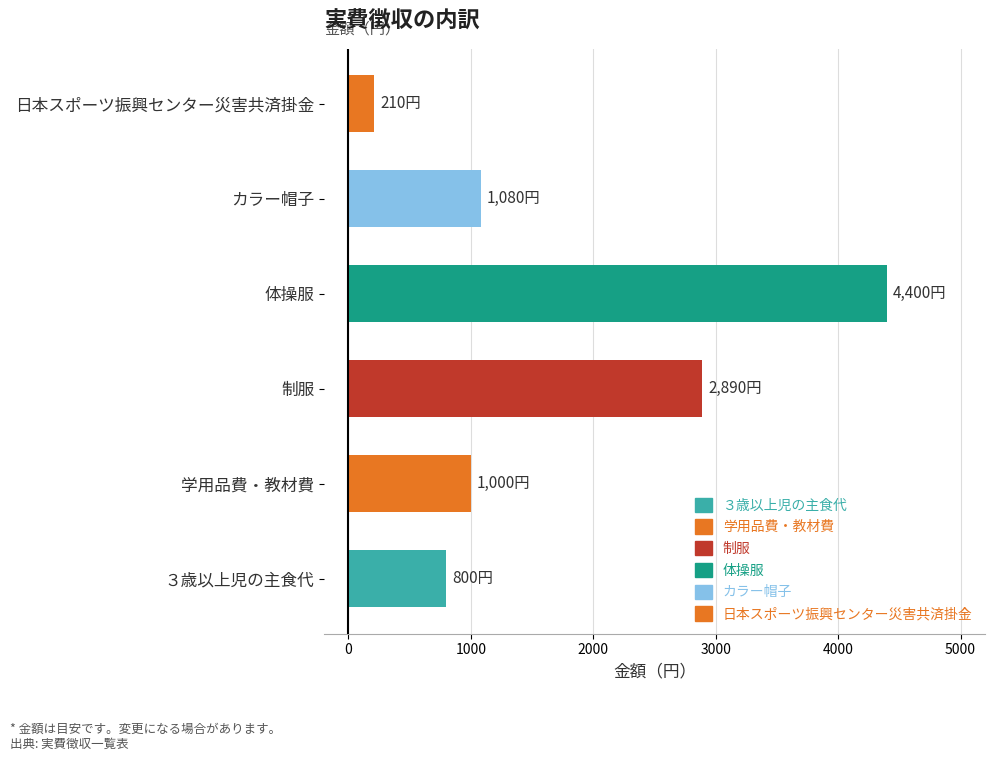

Where is the data nearest to the value 2305?

制服